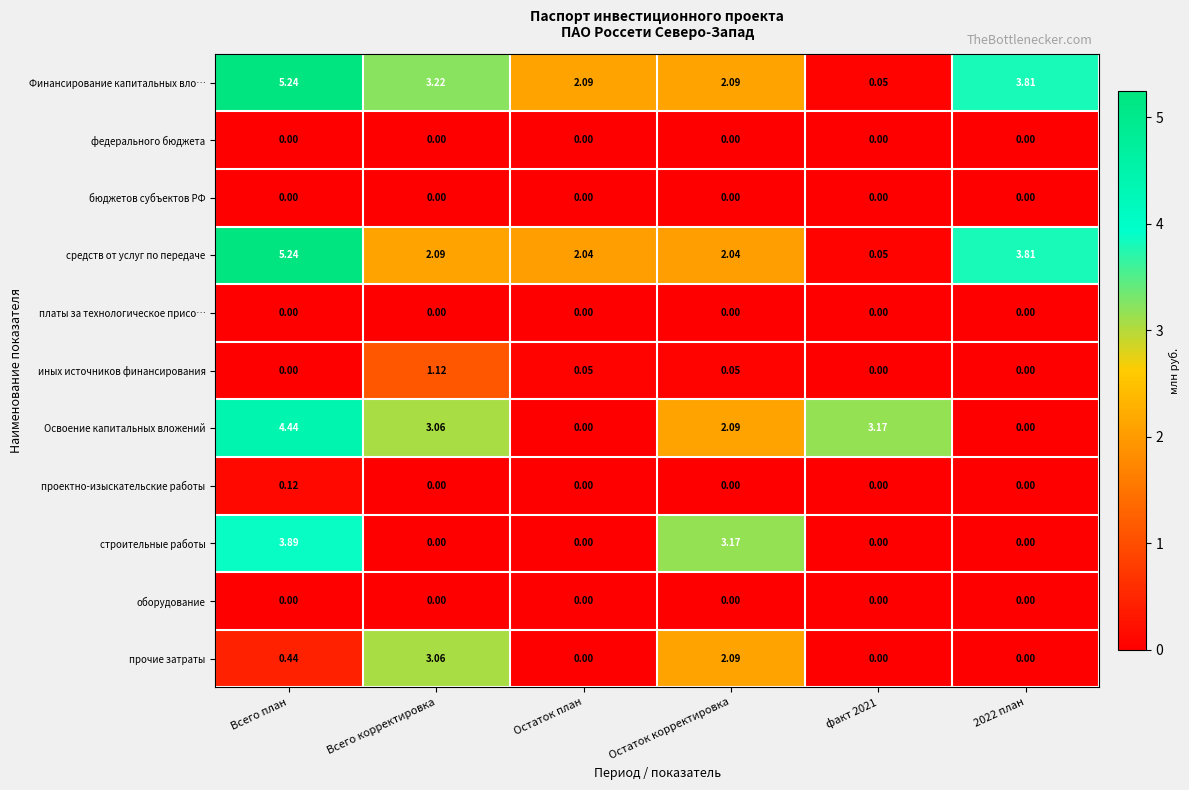

How many distinct data groups are displayed?

11